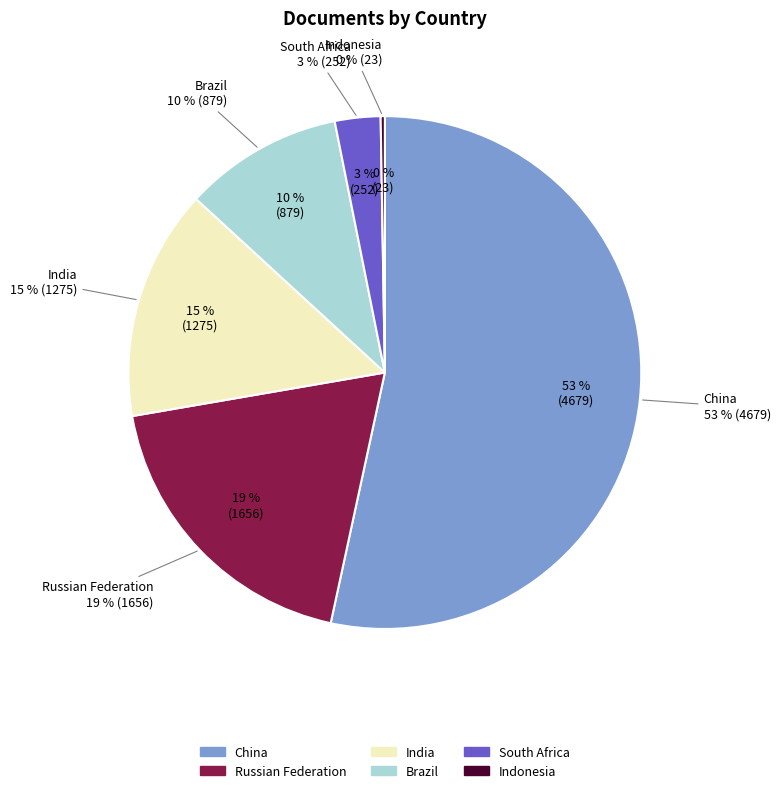

Rank the categories by value from highest to lowest.

China, Russian Federation, India, Brazil, South Africa, Indonesia